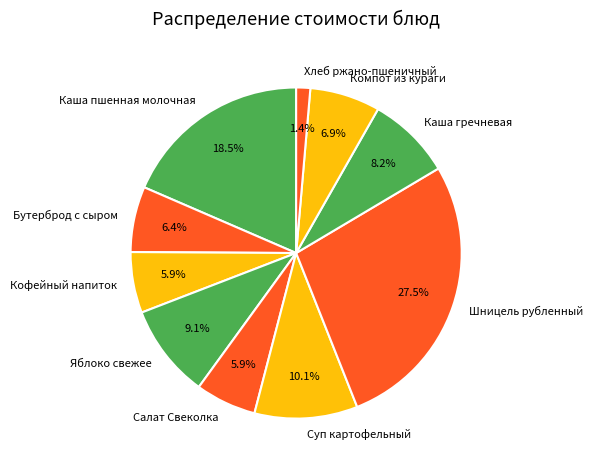

To the nearest percent, what portion does Бутерброд с сыром represent?

6%